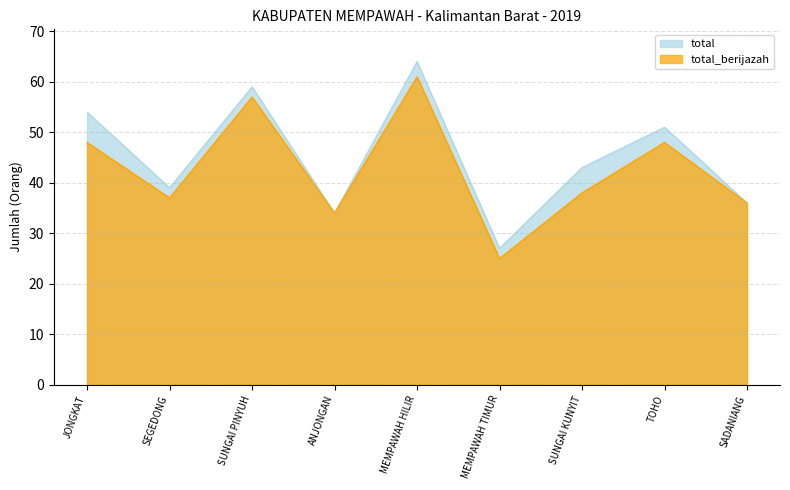

Reading left to right, extract all data points from this chart.

total: 54	39	59	34	64	27	43	51	36
total_berijazah: 48	37	57	34	61	25	38	48	36